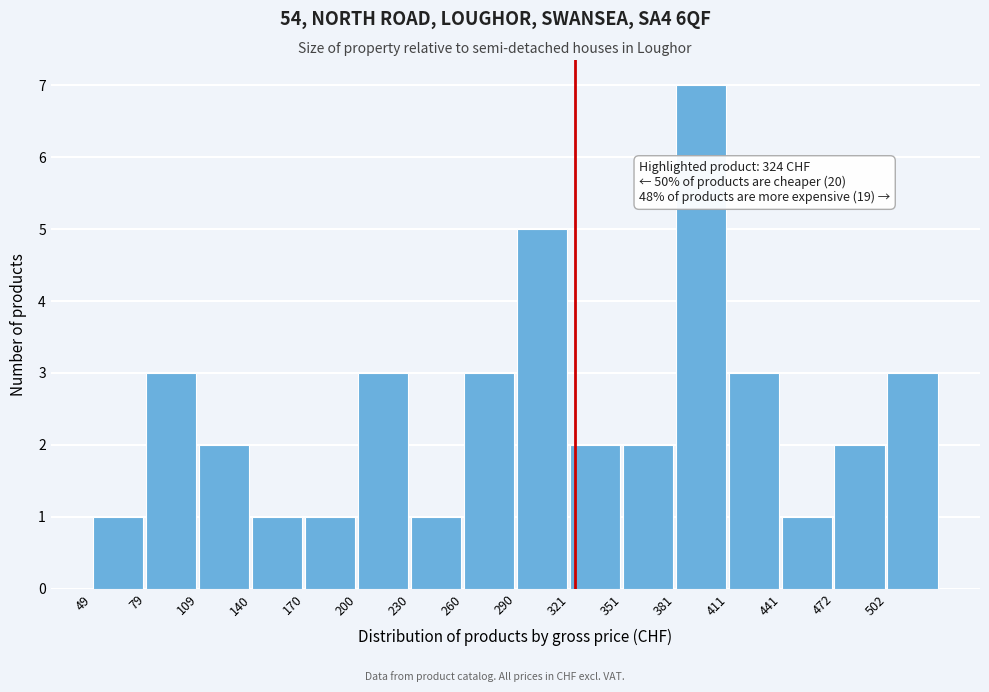

Which range on the x-axis has the tallest bar?

380 to 410